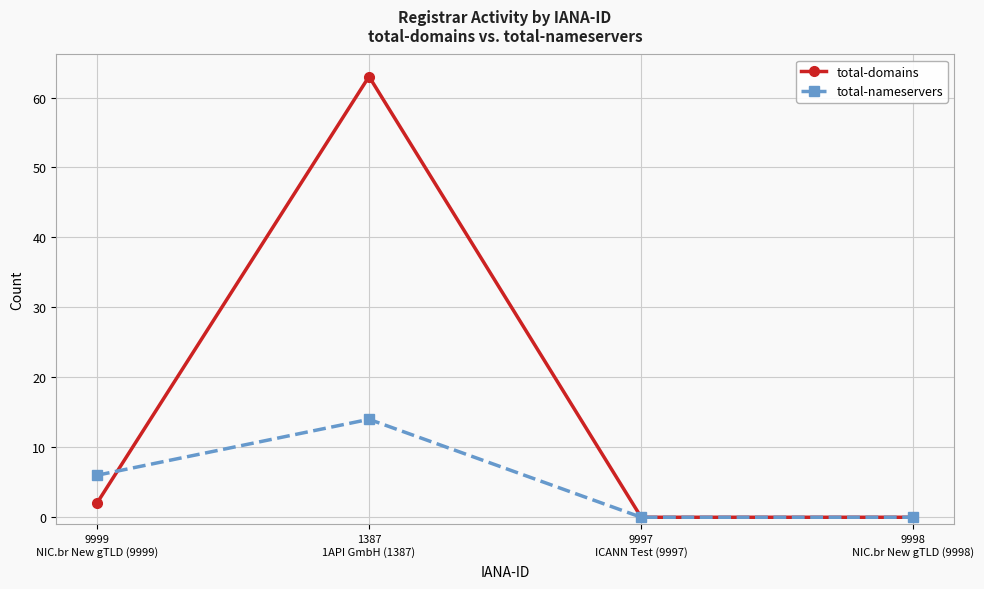

Reading left to right, extract all data points from this chart.

total-domains: 2	63	0	0
total-nameservers: 6	14	0	0